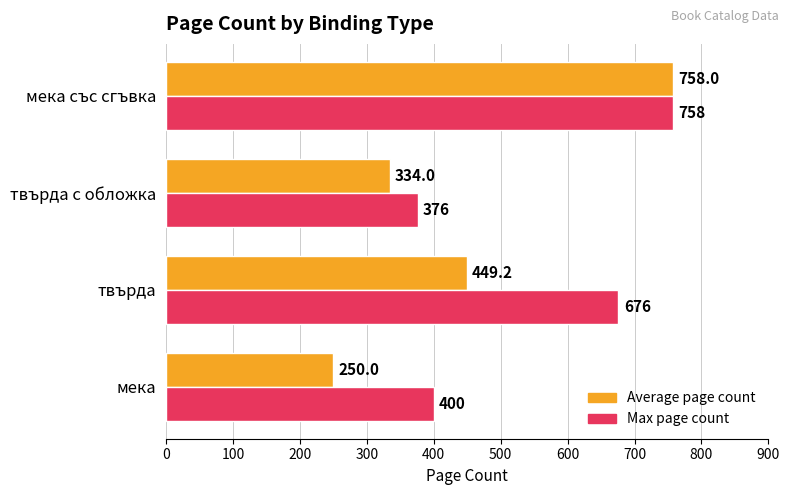

At мека, list the series in order from largest to smallest.

Max page count, Average page count